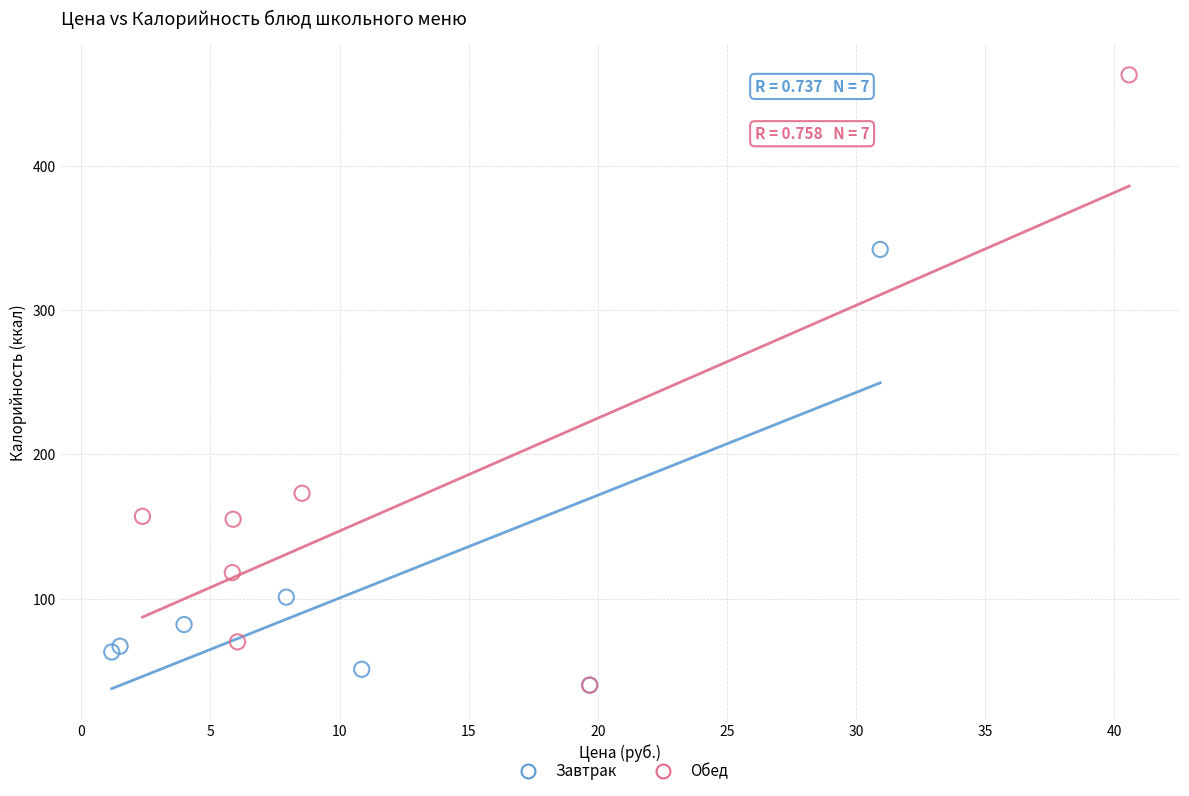

Which series has the largest Y range (max minus min)?

Обед